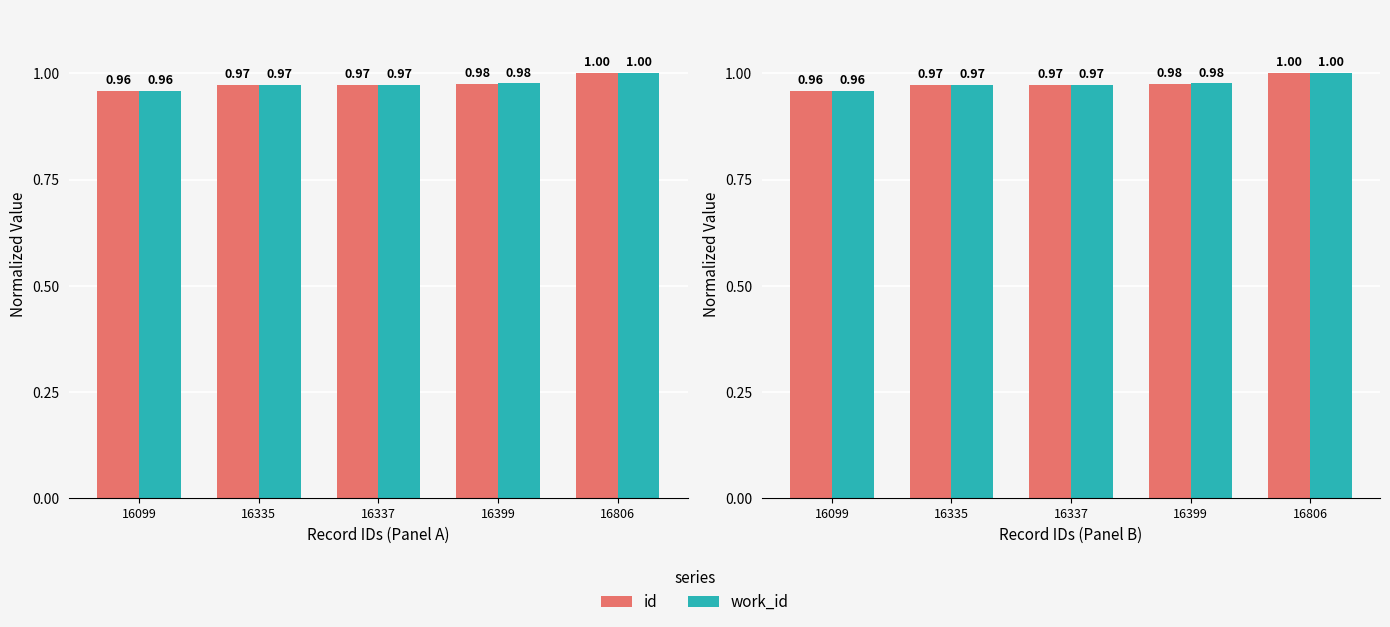

How many categories are shown in the chart?

5